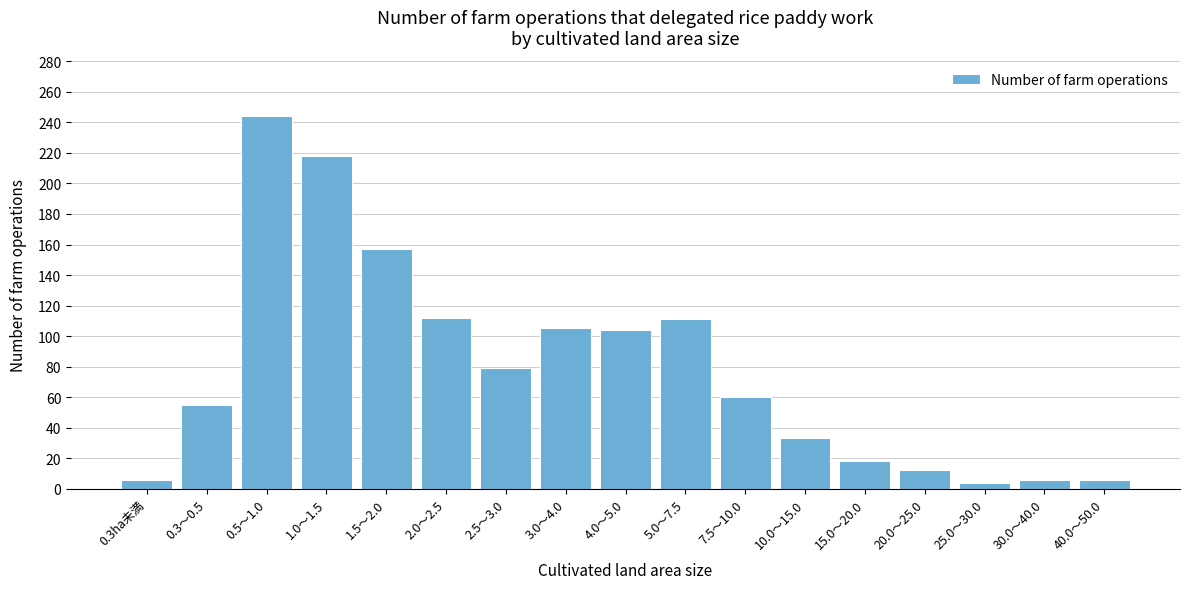

The value at 0.5～1.0 is 244. True or false?

True